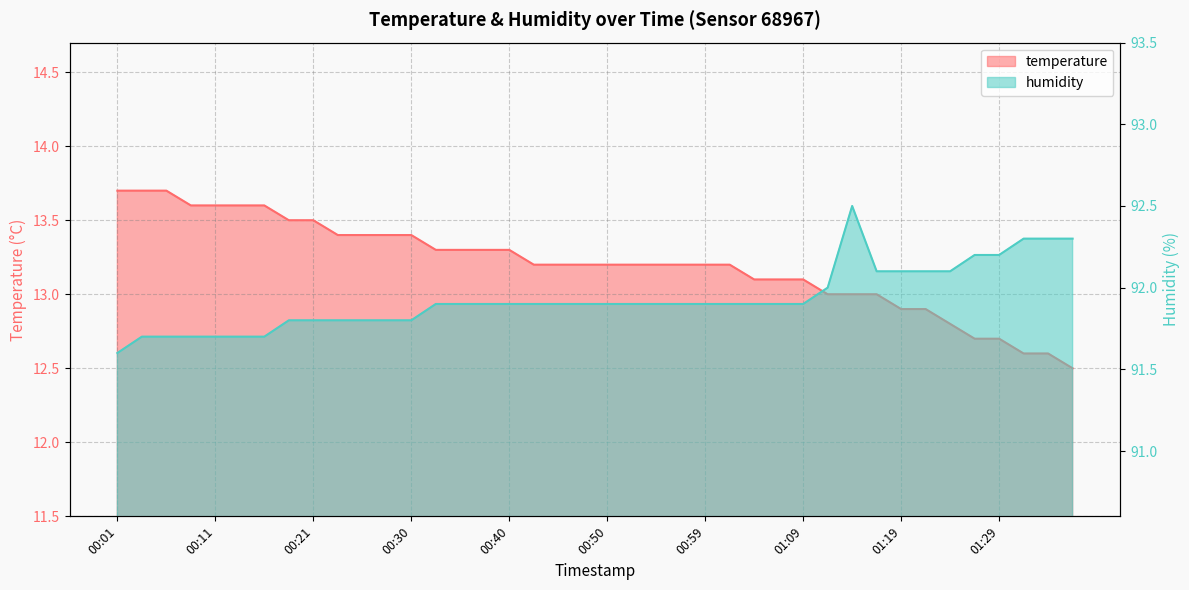

At 01:09, list the series in order from smallest to largest.

temperature, humidity